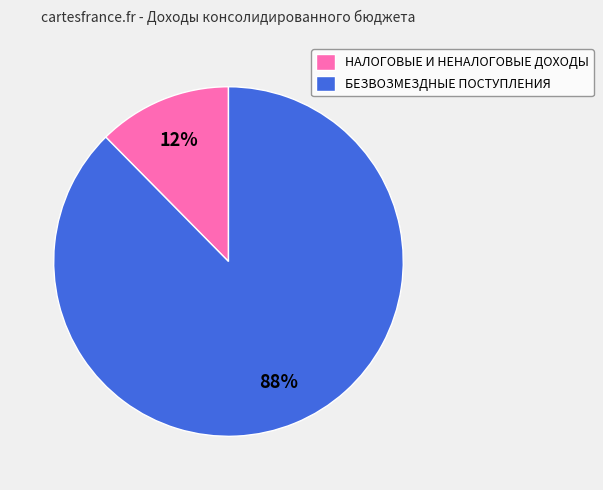

To the nearest percent, what is the combined percentage of НАЛОГОВЫЕ И НЕНАЛОГОВЫЕ ДОХОДЫ and БЕЗВОЗМЕЗДНЫЕ ПОСТУПЛЕНИЯ?

100%